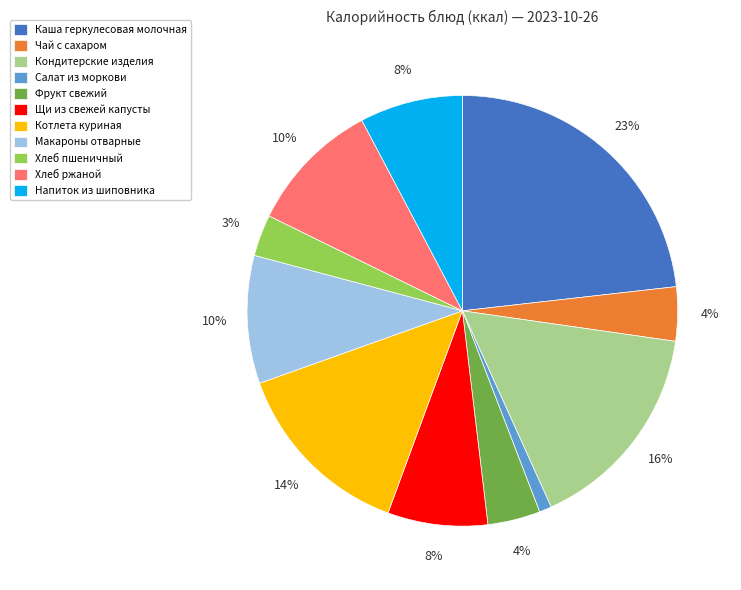

To the nearest percent, what is the average slice percentage?

9%